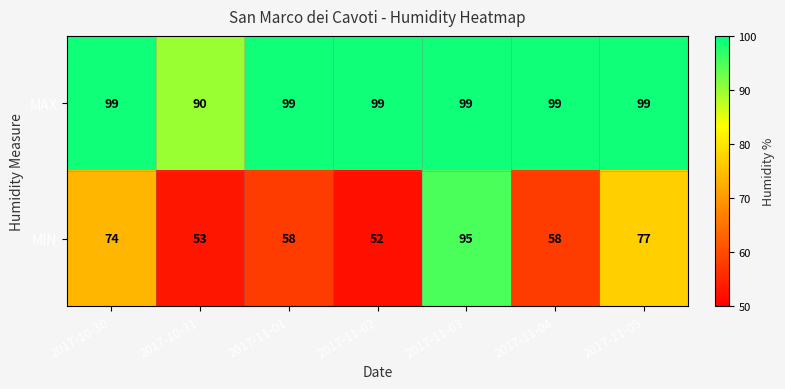

List the series in order of their peak value, lowest first.

MIN, MAX